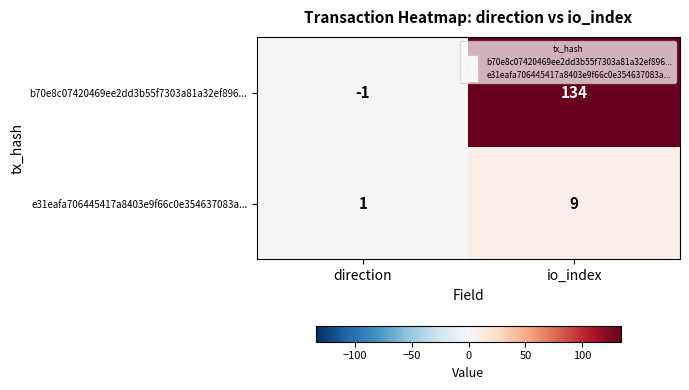

The e31eafa706445417a8403e9f66c0e354637083a... series shows 4 at io_index. True or false?

False